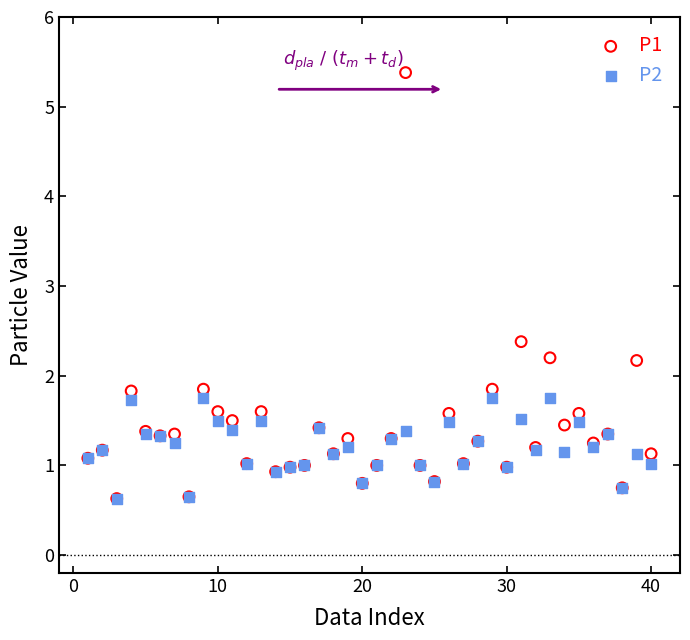

What are all the series names shown in the legend?

P1, P2